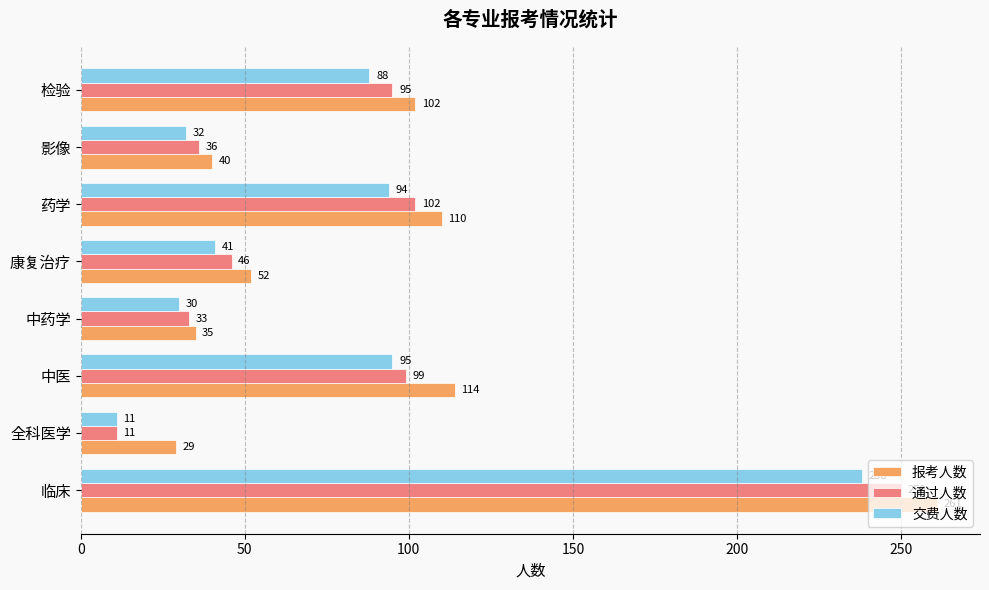

What is the total value across all series at 检验?

285